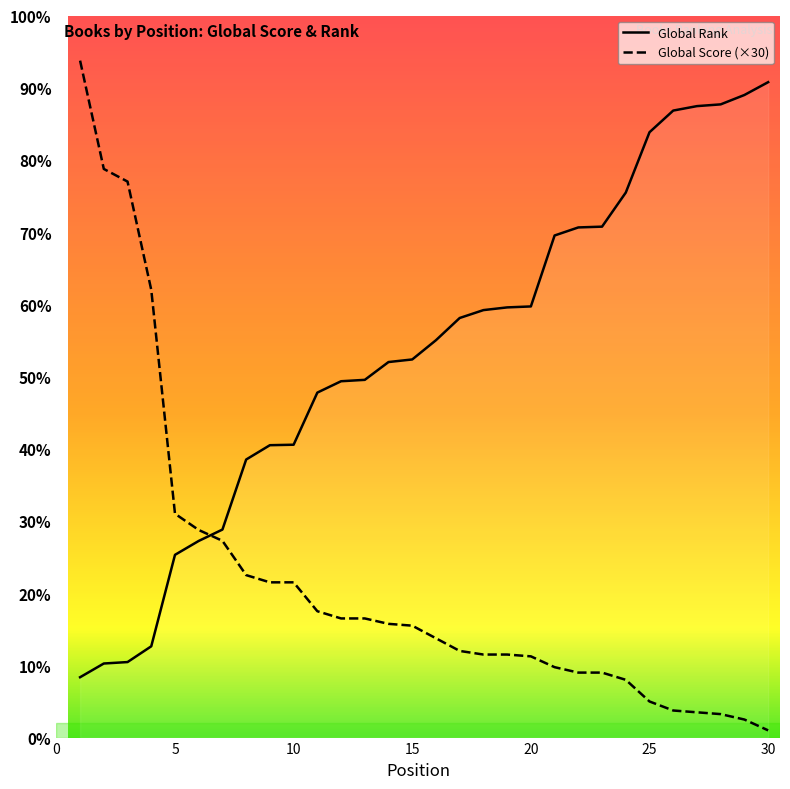

How many values in the Global Score series exceed 1860?

14